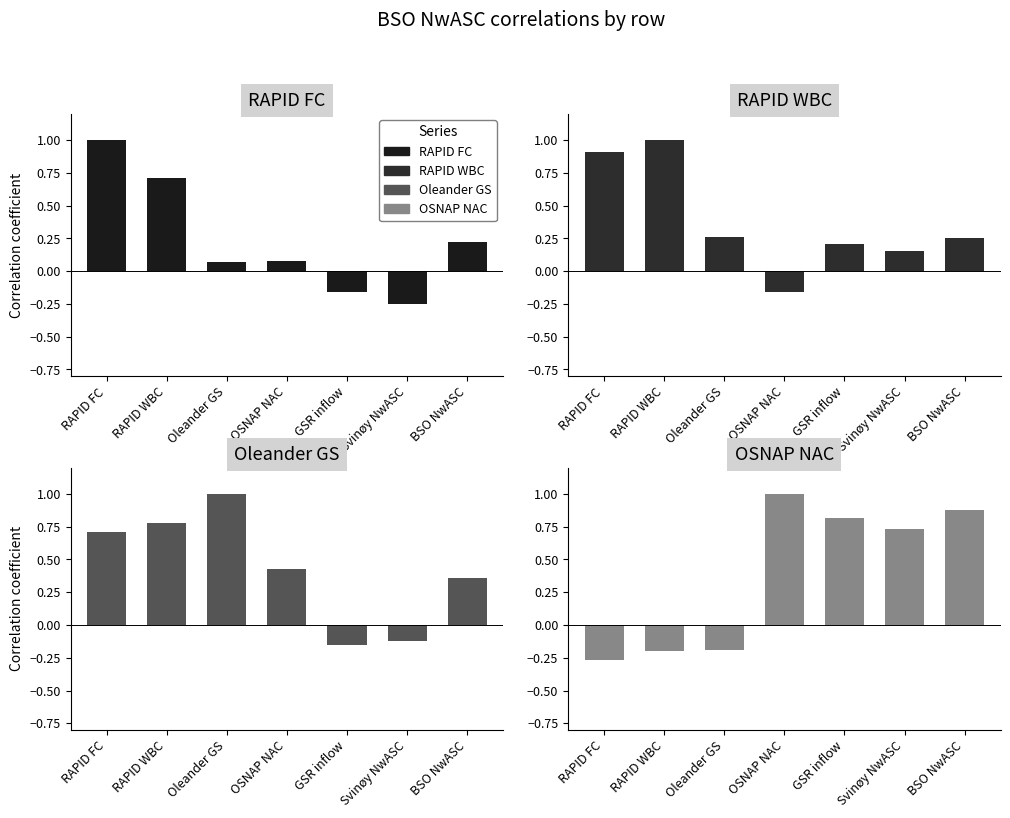

How many data points in RAPID WBC are above 0?

6